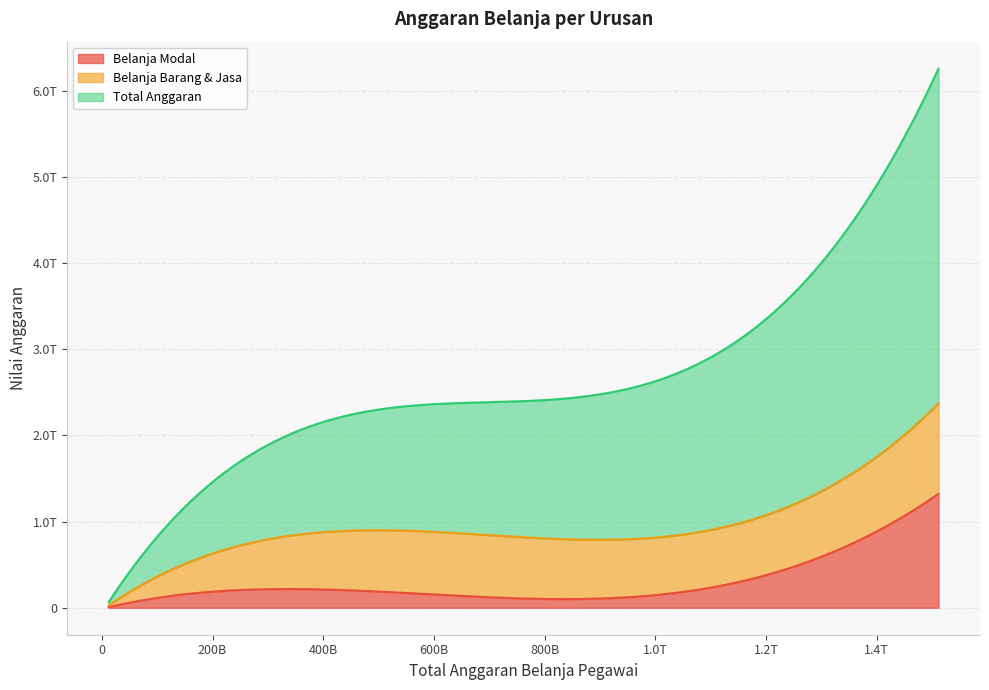

What are all the series names shown in the legend?

Belanja Modal, Belanja Barang & Jasa, Total Anggaran